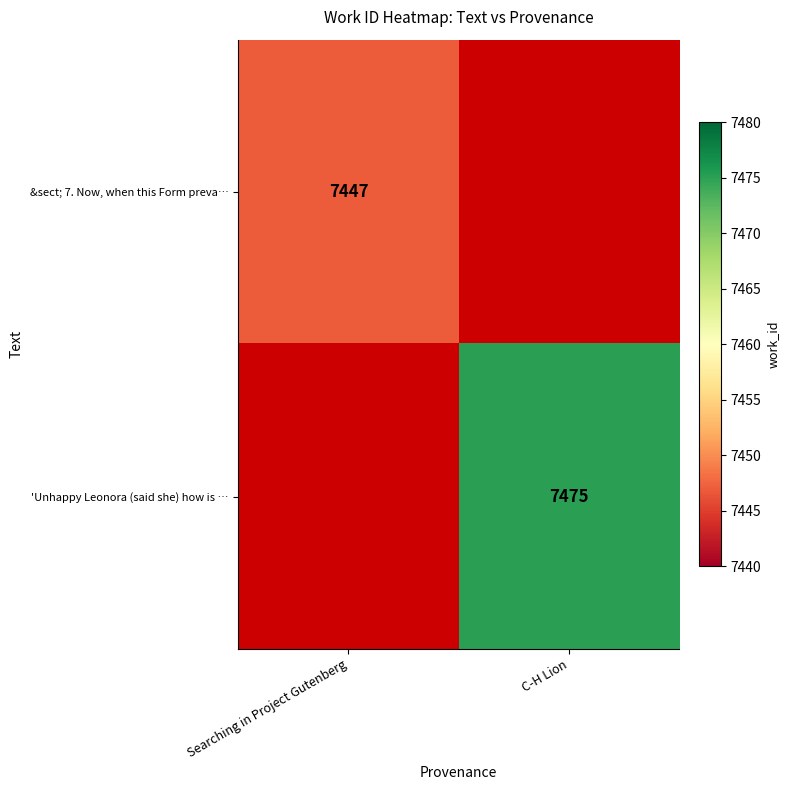

True or false: 'Unhappy Leonora (said she) how is … has a value of 7475 at C-H Lion.

True